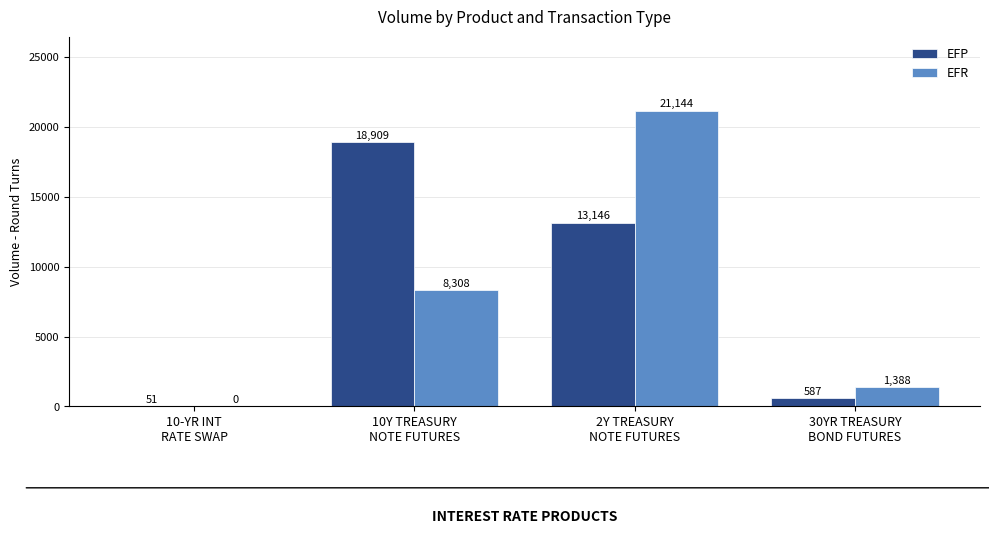

What is the sum of all EFR values?

30840